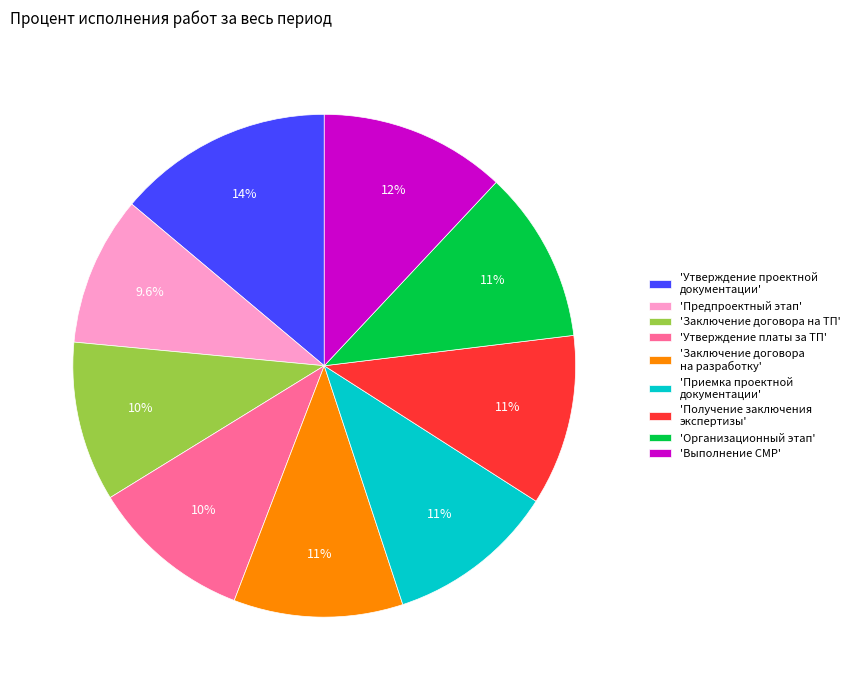

Does 'Получение заключения экспертизы' represent more than half of the total?

No